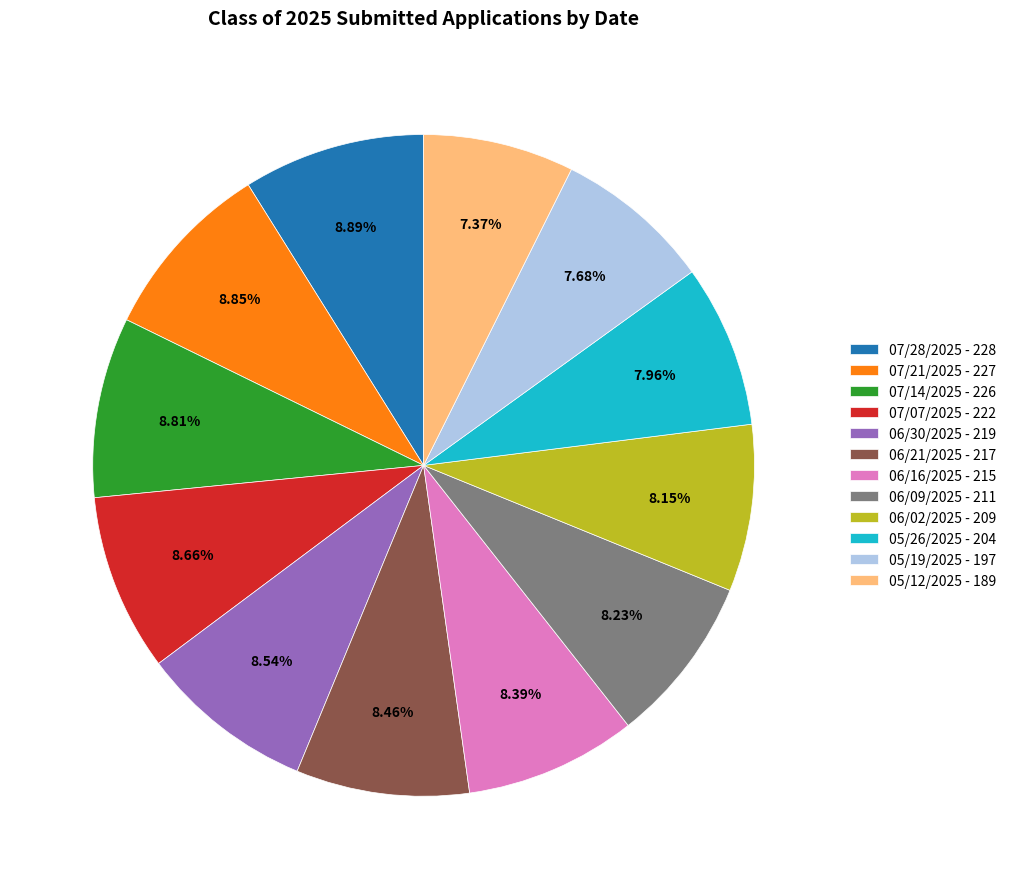

Is there a majority slice in this chart?

No